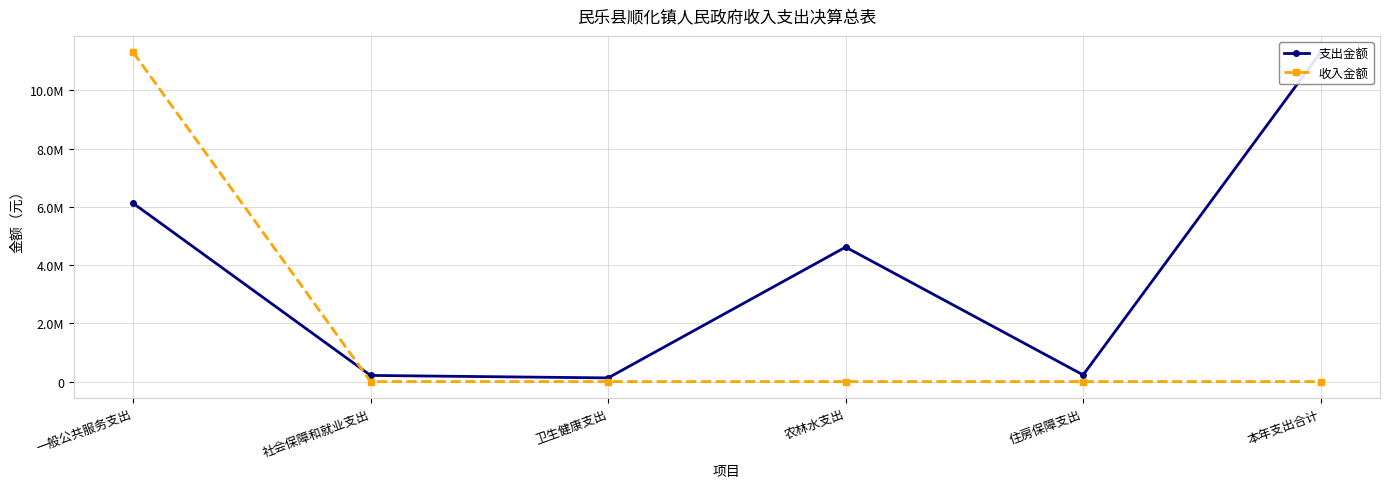

How many times do 支出金额 and 收入金额 cross each other?

1